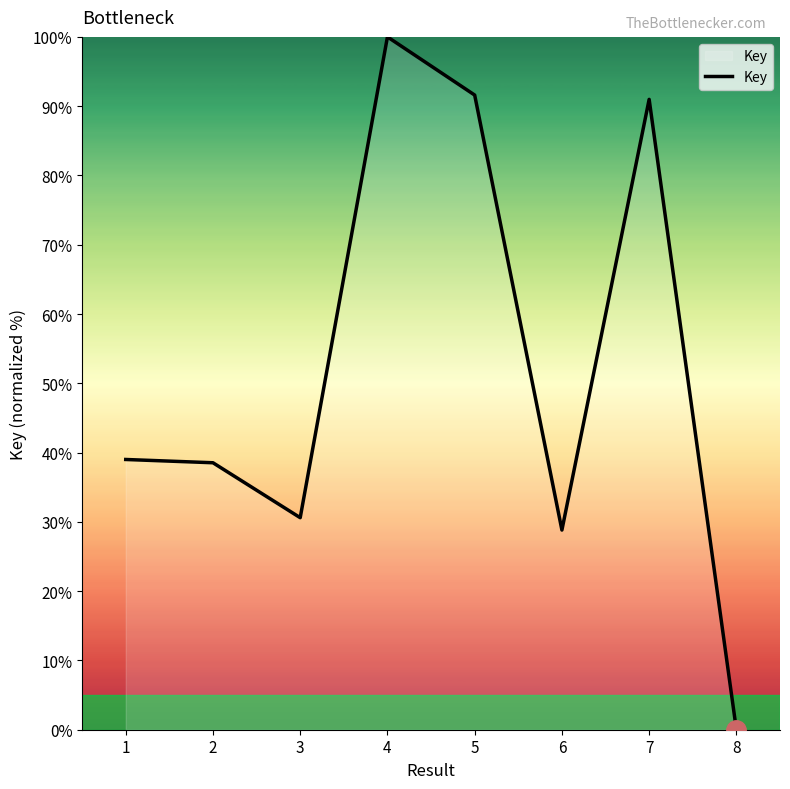

Reading left to right, what are all the values shown in this chart?

1=39.0	2=38.5	3=30.6	4=100.0	5=91.6	6=28.8	7=91.0	8=0.0